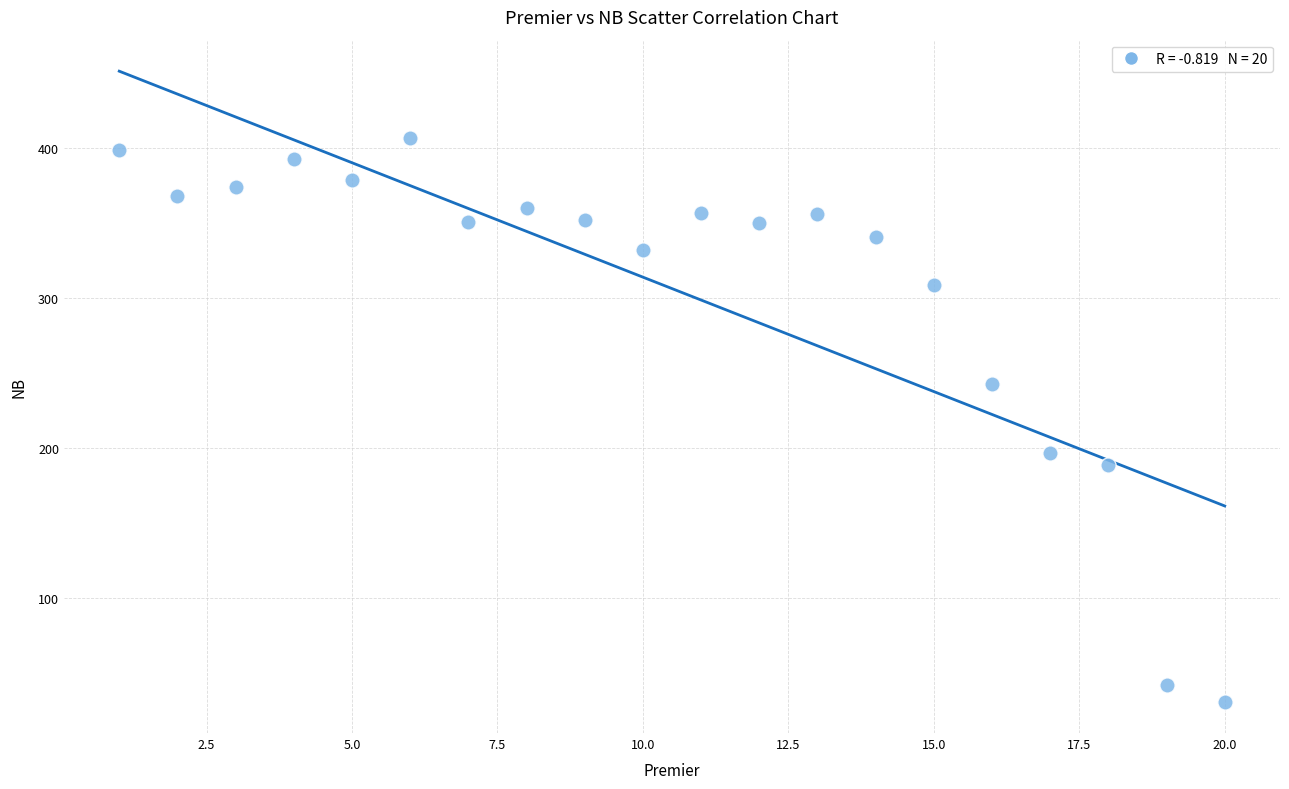

What is the range of Y values (max minus min)?

376